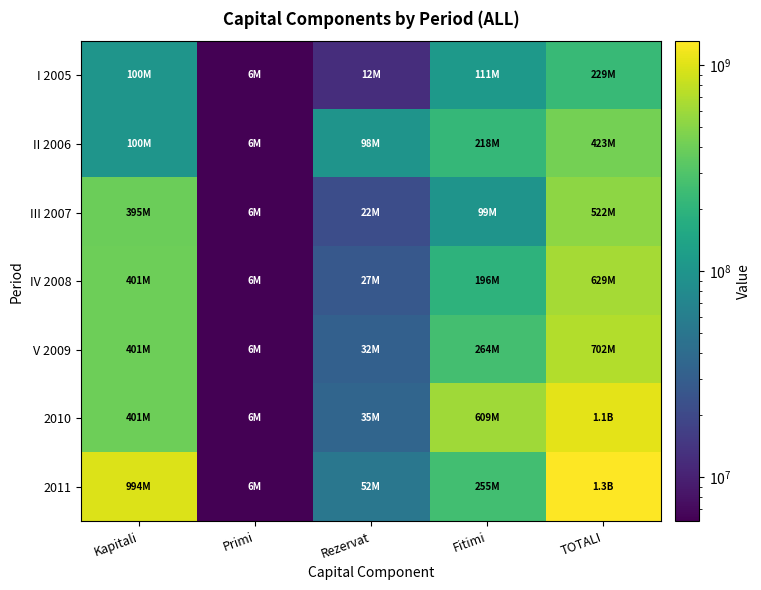

Reading right to left, what are all the values shown in this chart?

I 2005: TOTALI=229392226	Fitimi=110845319	Rezervat=12427158	Primi=6119749	Kapitali=100000000
II 2006: TOTALI=422803863	Fitimi=218411637	Rezervat=98272477	Primi=6119749	Kapitali=100000000
III 2007: TOTALI=521898774	Fitimi=99095791	Rezervat=21602234	Primi=6119749	Kapitali=395081000
IV 2008: TOTALI=629319510	Fitimi=196061738	Rezervat=26557023	Primi=6119749	Kapitali=400581000
V 2009: TOTALI=702446066	Fitimi=264092294	Rezervat=31653023	Primi=6119749	Kapitali=400581000
2010: TOTALI=1051367076	Fitimi=609356976	Rezervat=35309351	Primi=6119749	Kapitali=400581000
2011: TOTALI=1306826452	Fitimi=255460060	Rezervat=51536643	Primi=6119749	Kapitali=993710000